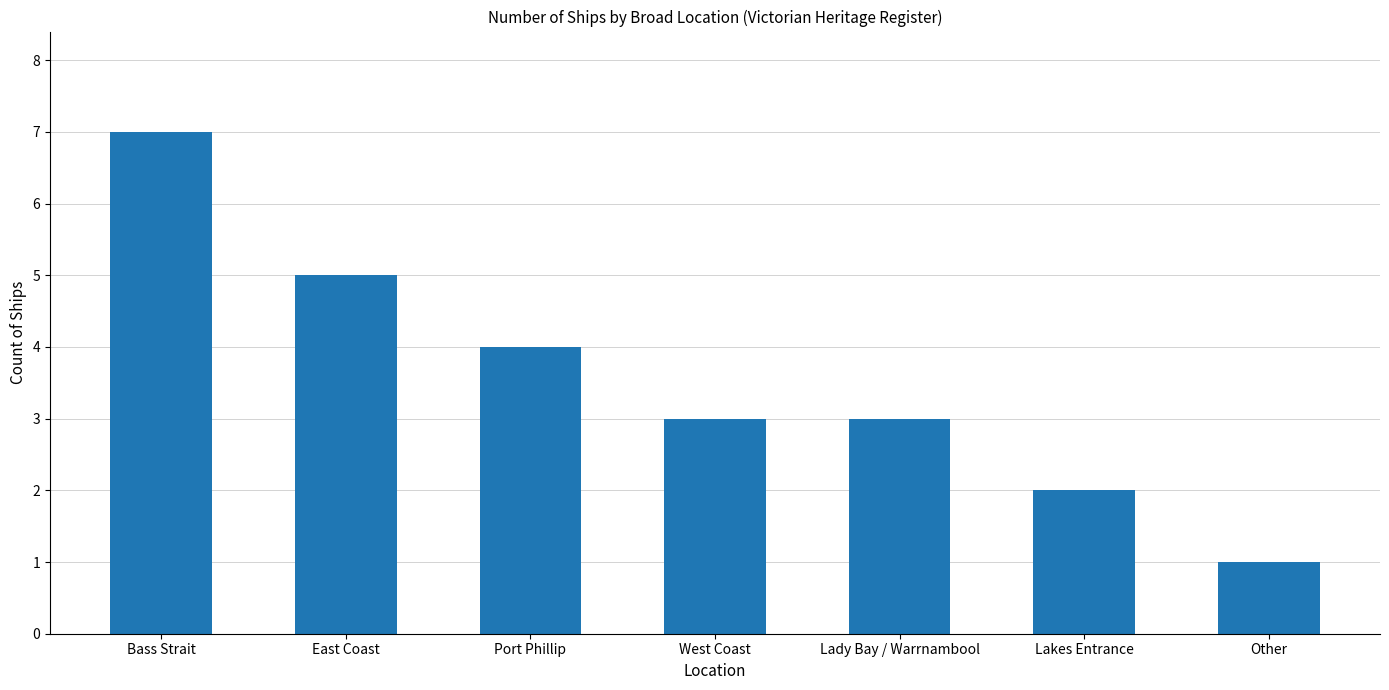

What is the sum of all values?

25